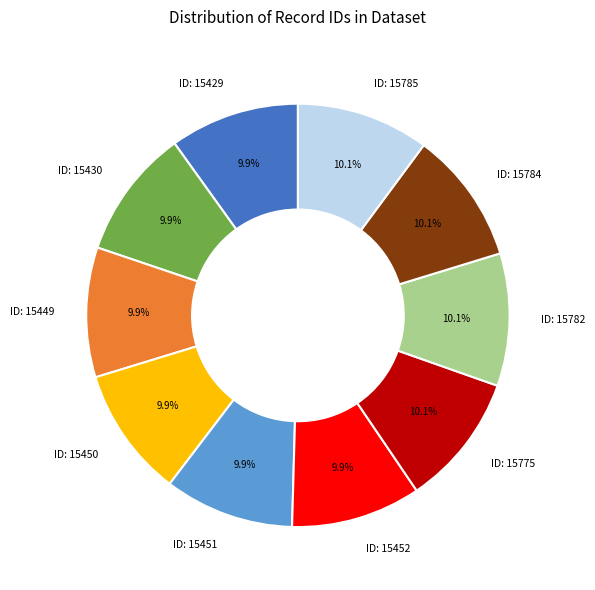

Do ID: 15450 and ID: 15785 together represent more than half of the pie?

No